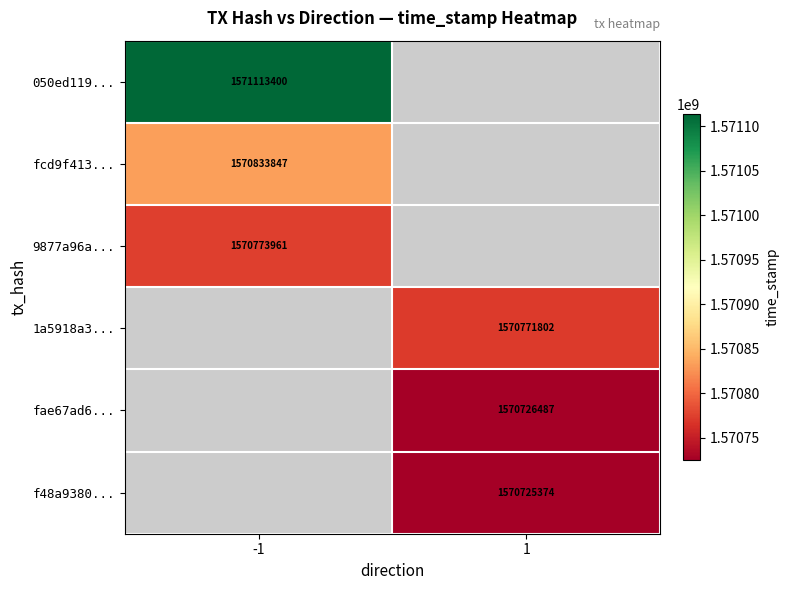

Count the number of categories in the chart.

2